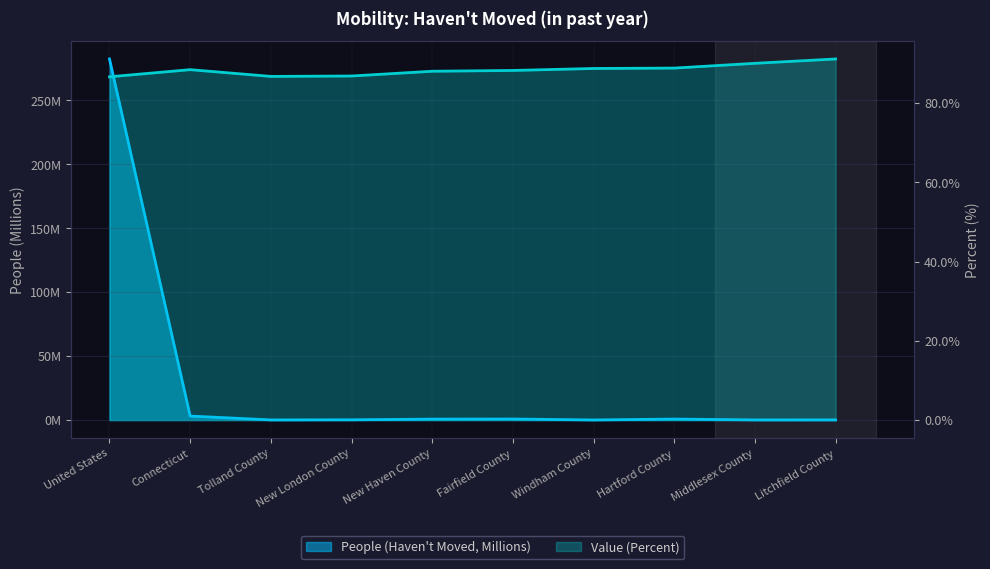

What is the sum of the People (Haven't Moved) values at Hartford County and Middlesex County?

0.9